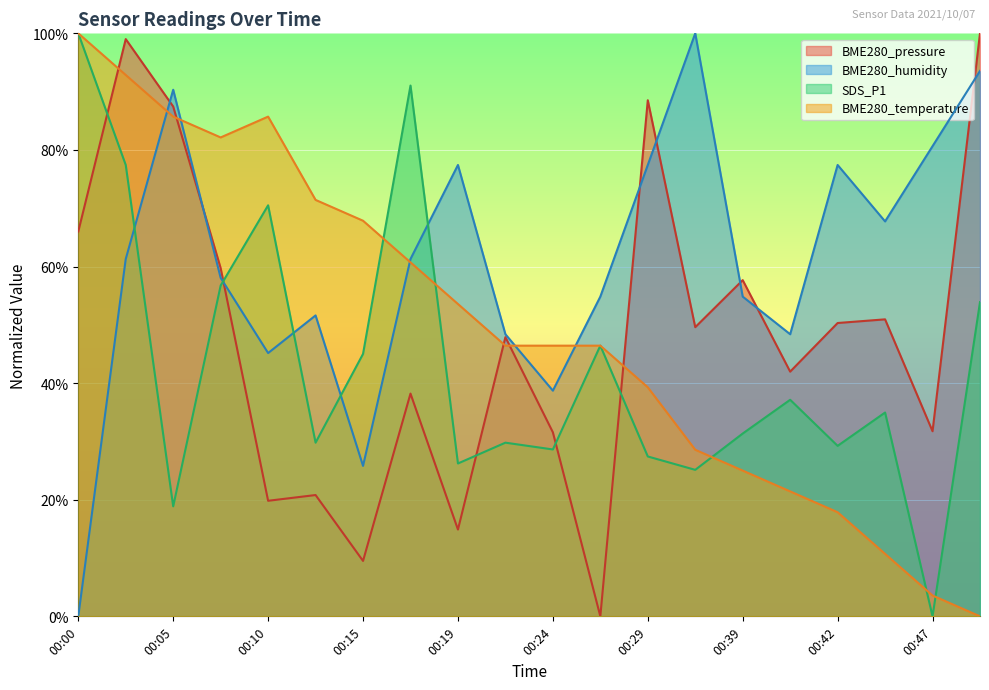

The value of BME280_pressure at 00:49 is 133.6. True or false?

False